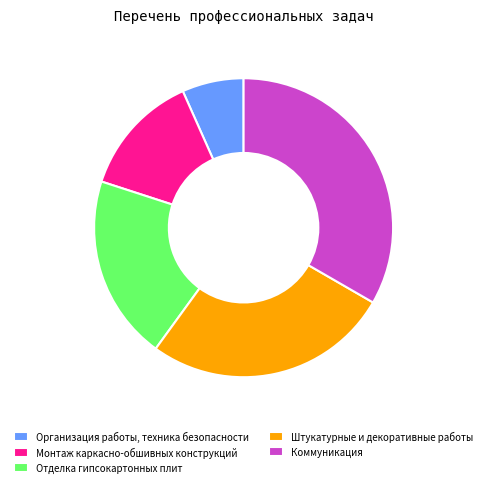

Which slice is the largest?

Коммуникация